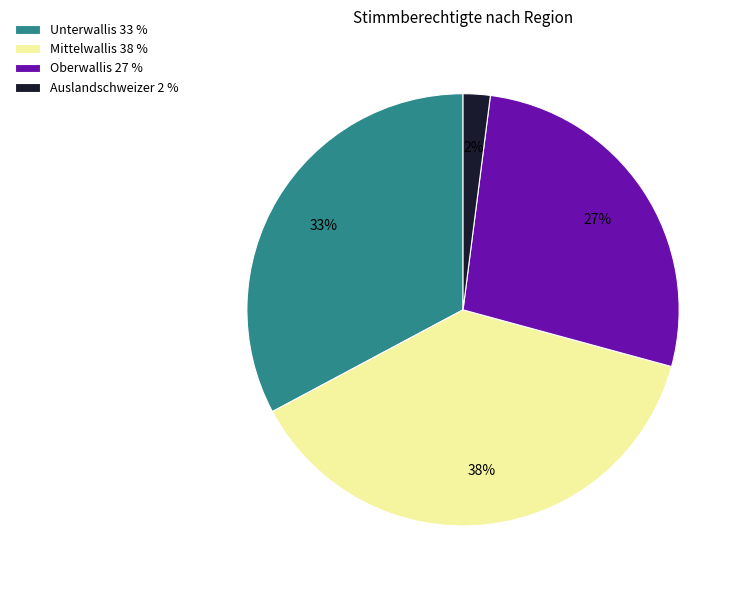

To the nearest percent, what is the average slice percentage?

25%